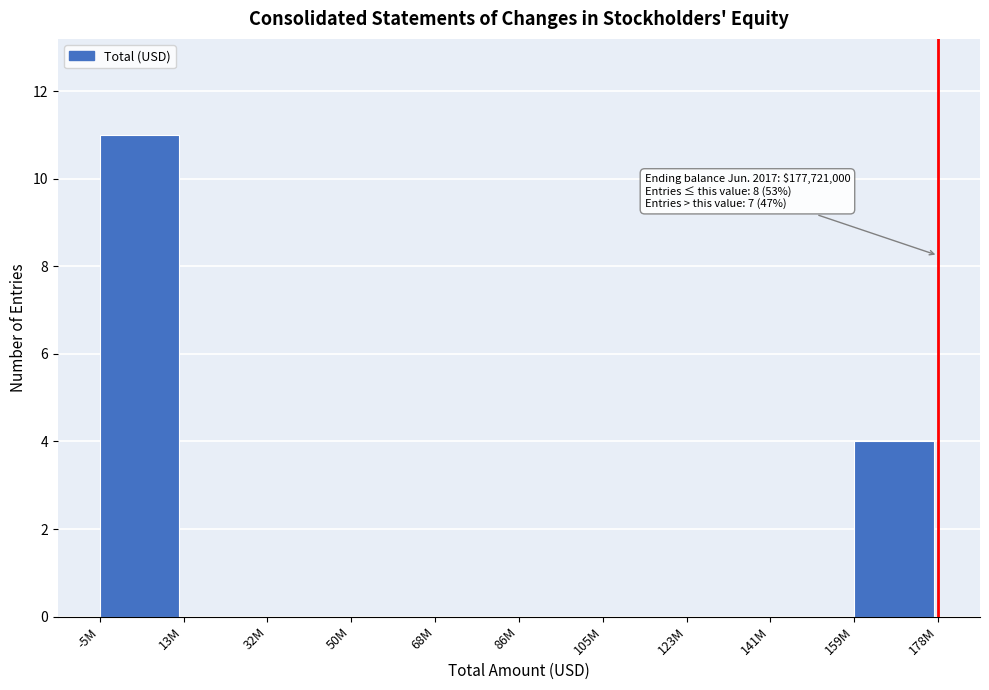

Reading right to left, transcribe all the data shown in this chart.

159M=4	141M=0	123M=0	105M=0	86M=0	68M=0	50M=0	32M=0	13M=0	-5M=11